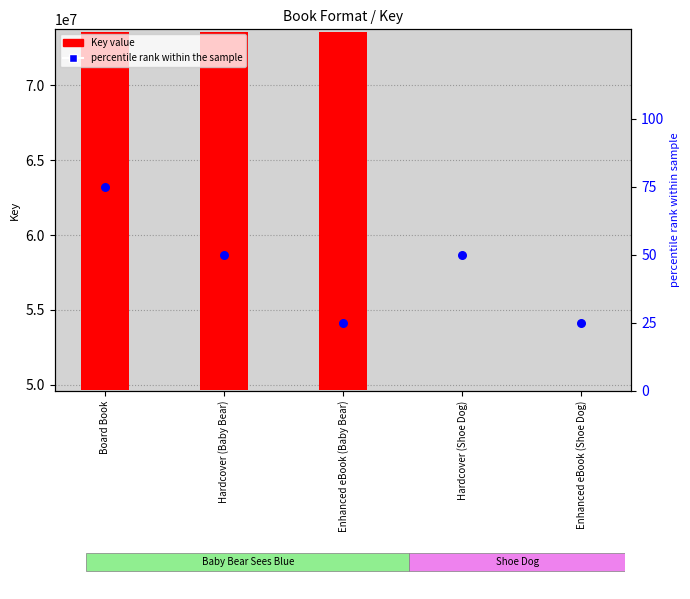

Is the value of Key value at Board Book greater than the value of percentile rank within the sample at Enhanced eBook (Baby Bear)?

Yes